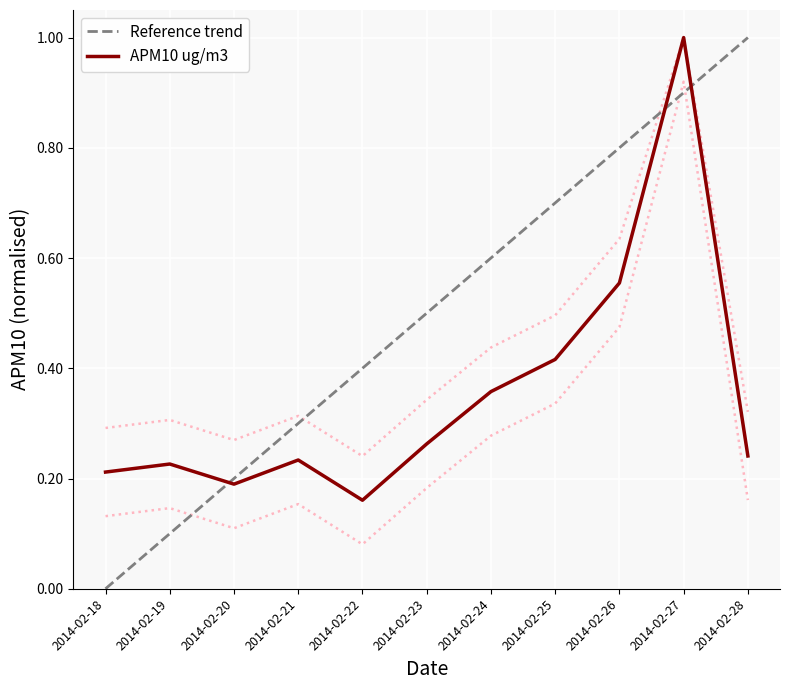

At which category does the chart reach its peak across all series?

2014-02-28